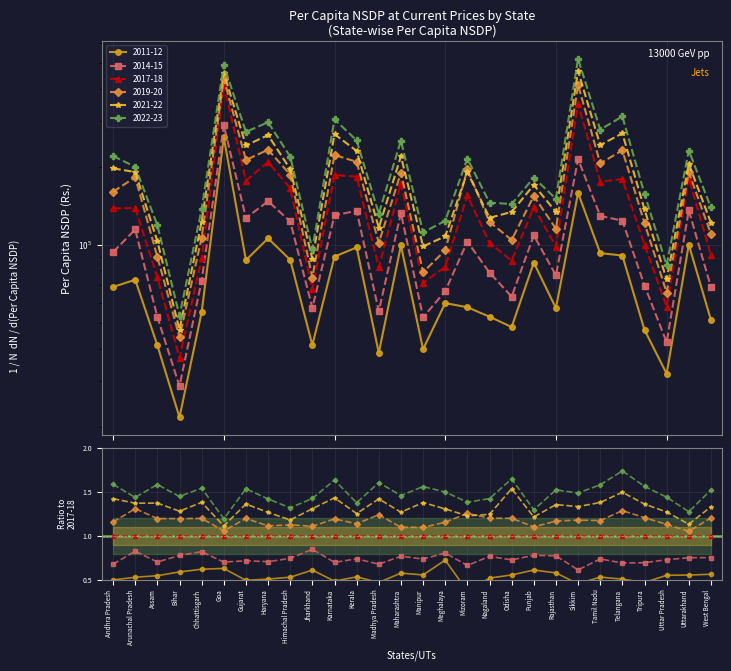

What are all the series names shown in the legend?

2011-12, 2014-15, 2017-18, 2019-20, 2021-22, 2022-23